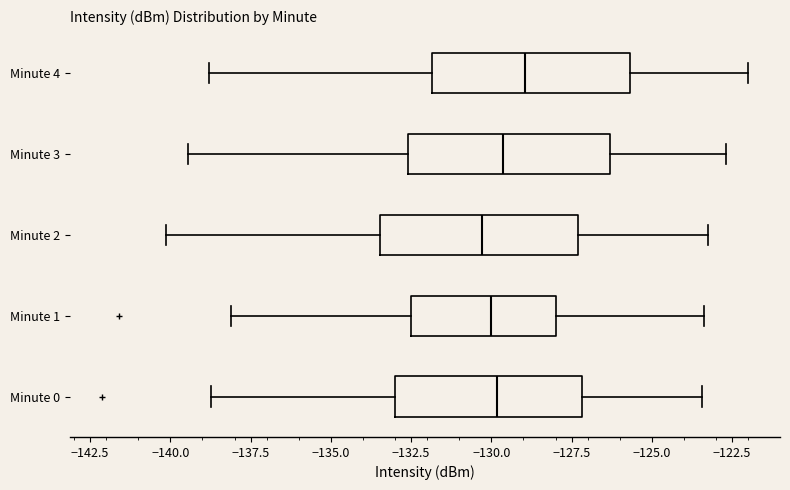

Reading bottom to top, transcribe this box plot: for each box, give where its median line is, the range the box spans, and where its two whiskers end, as read against the x-axis. The values are not printed on the chart, so give them approximately, as read against the axis.

Minute 0: median -130.0, box -133.0 to -127.0, whiskers -138.5 to -123.5
Minute 1: median -130.0, box -132.5 to -128.0, whiskers -138.0 to -123.5
Minute 2: median -130.5, box -133.5 to -127.5, whiskers -140.0 to -123.0
Minute 3: median -129.5, box -132.5 to -126.5, whiskers -139.5 to -122.5
Minute 4: median -129.0, box -132.0 to -125.5, whiskers -139.0 to -122.0